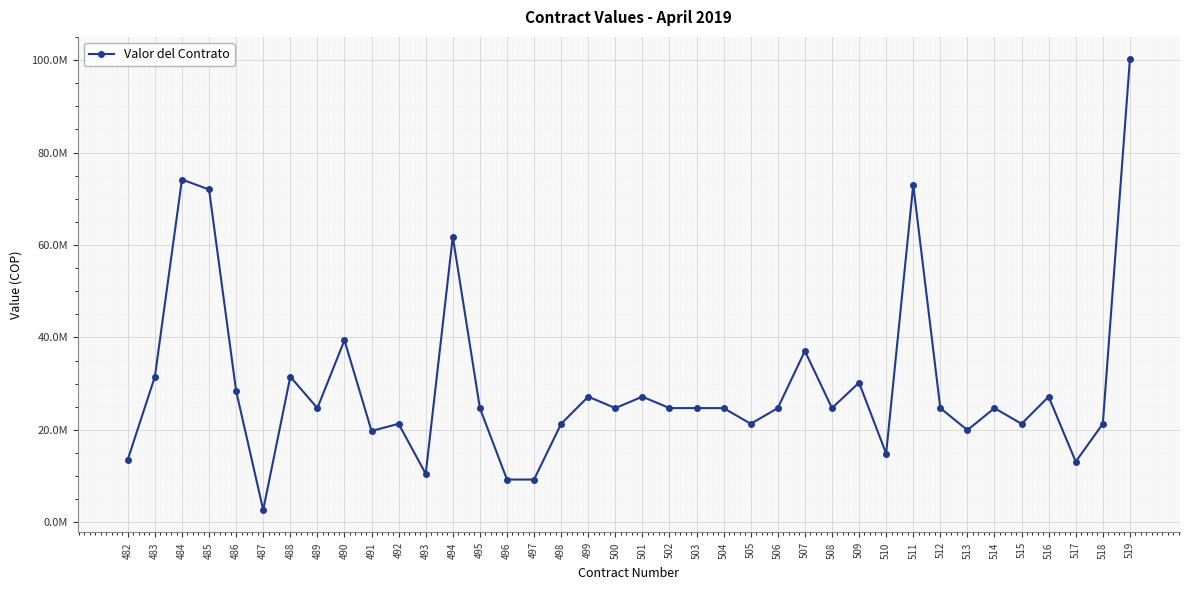

What is the value of the 5th point from the left?

28428000